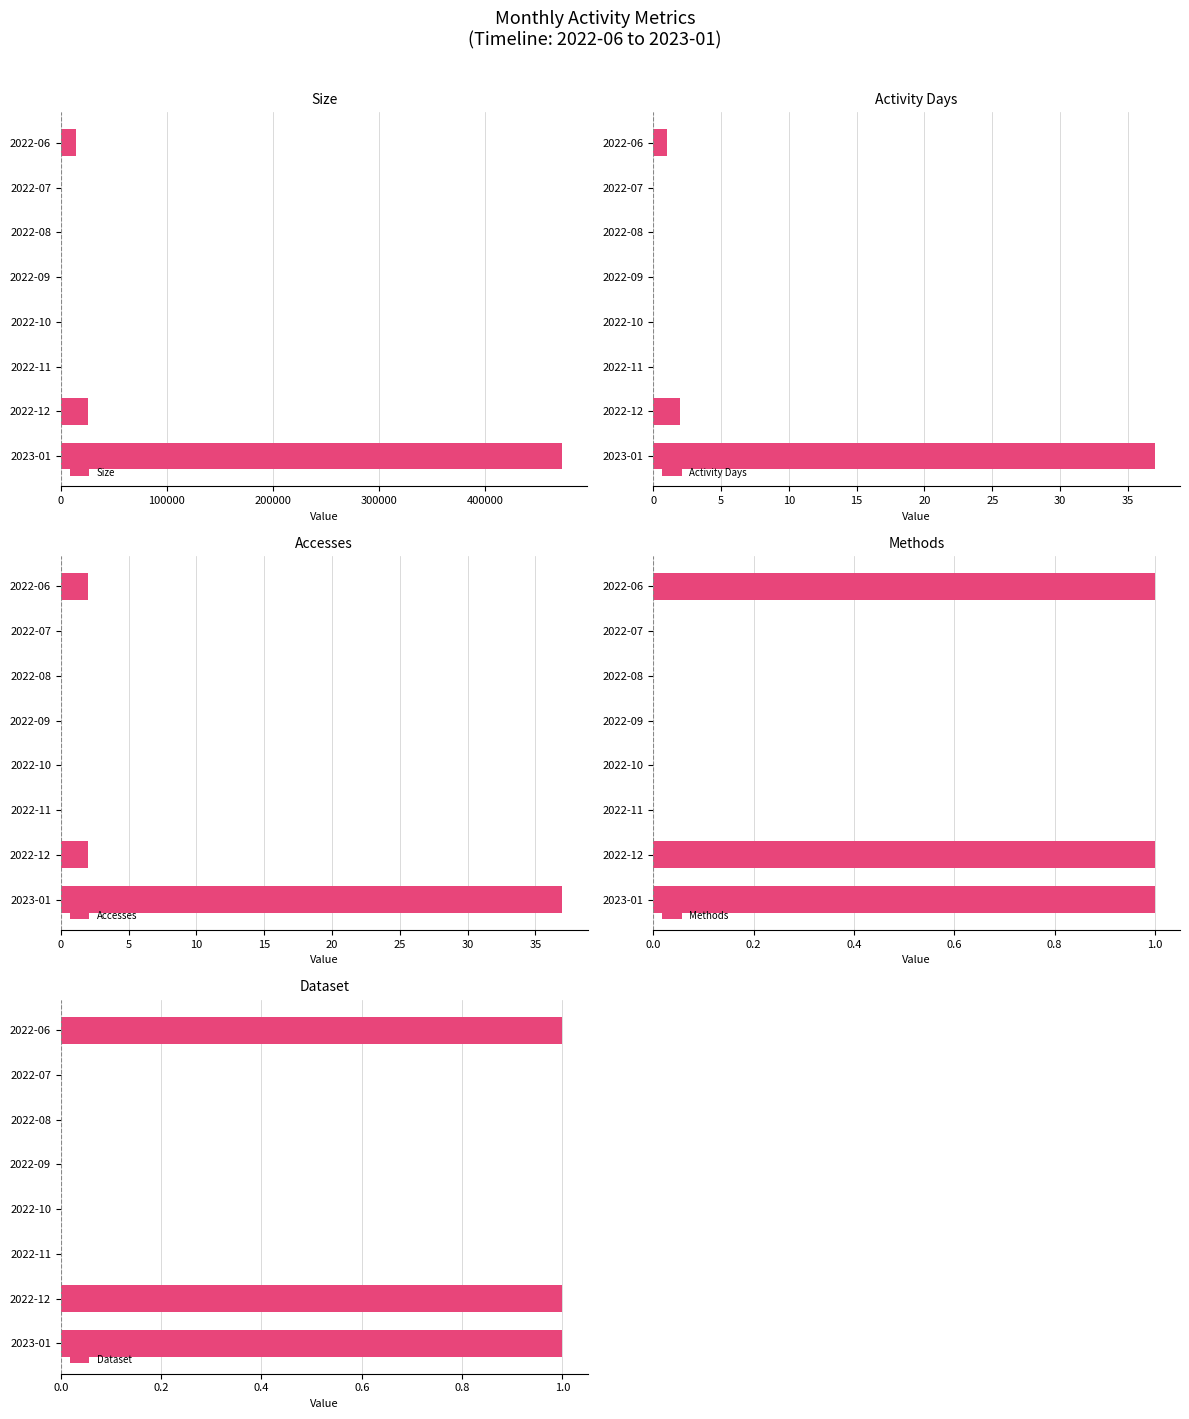

How many bars are there in total?

40